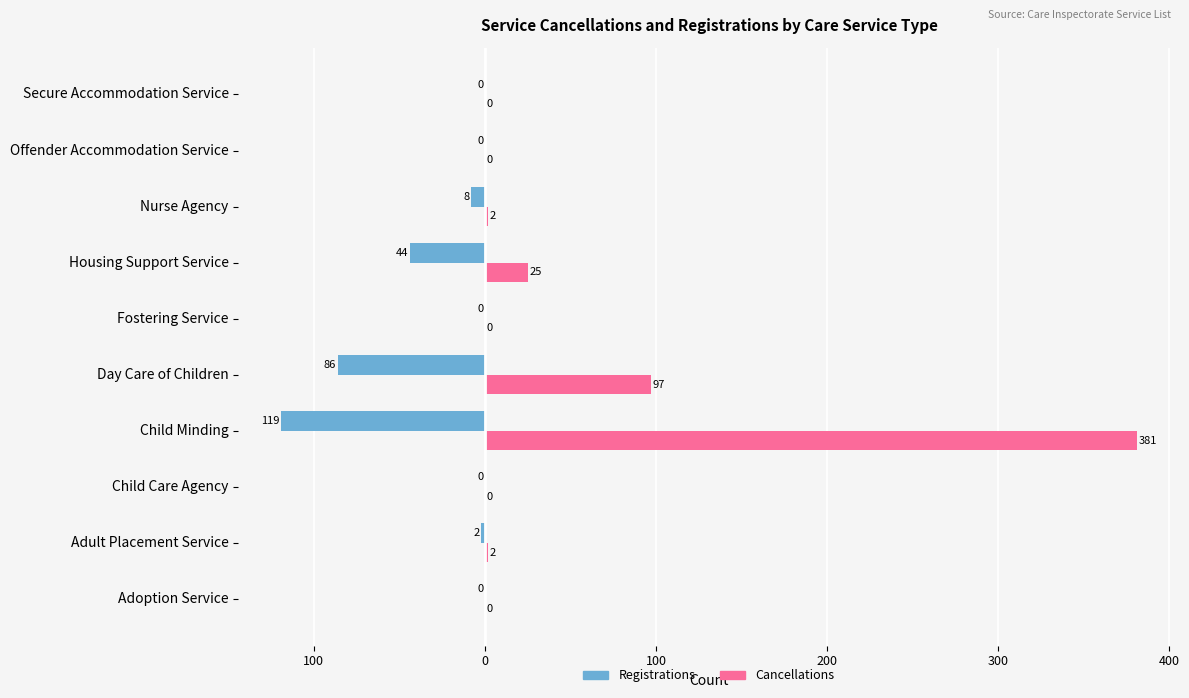

What are all the series names shown in the legend?

Registrations, Cancellations